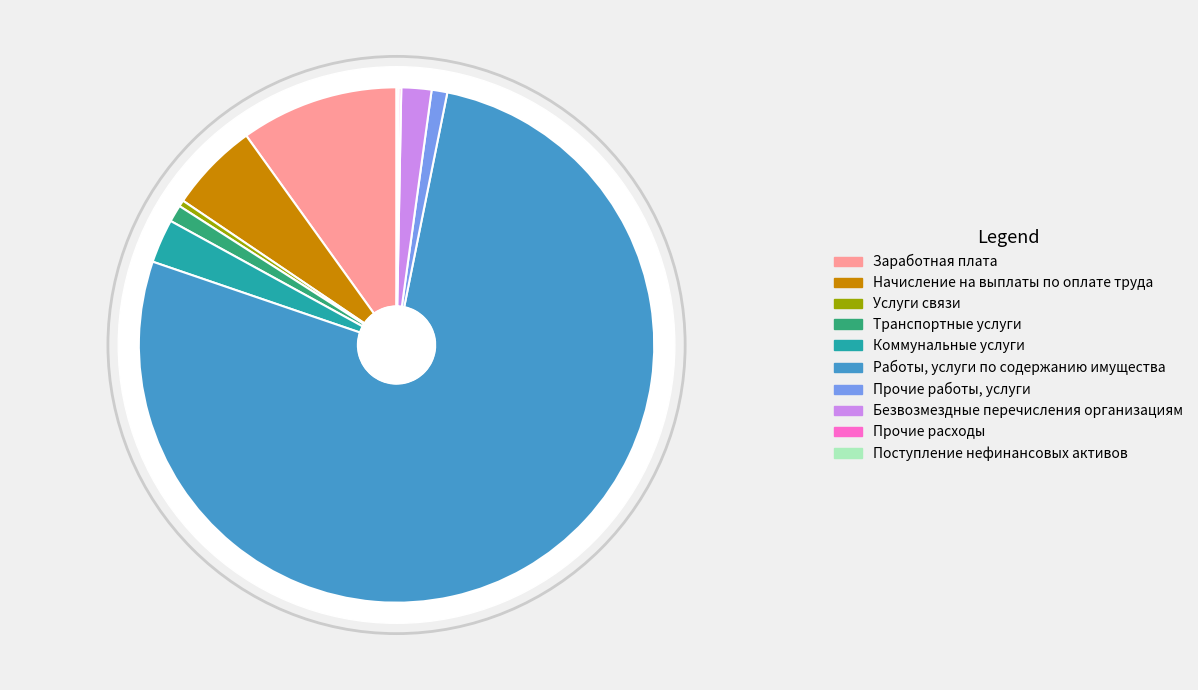

Count the number of slices in the pie.

10